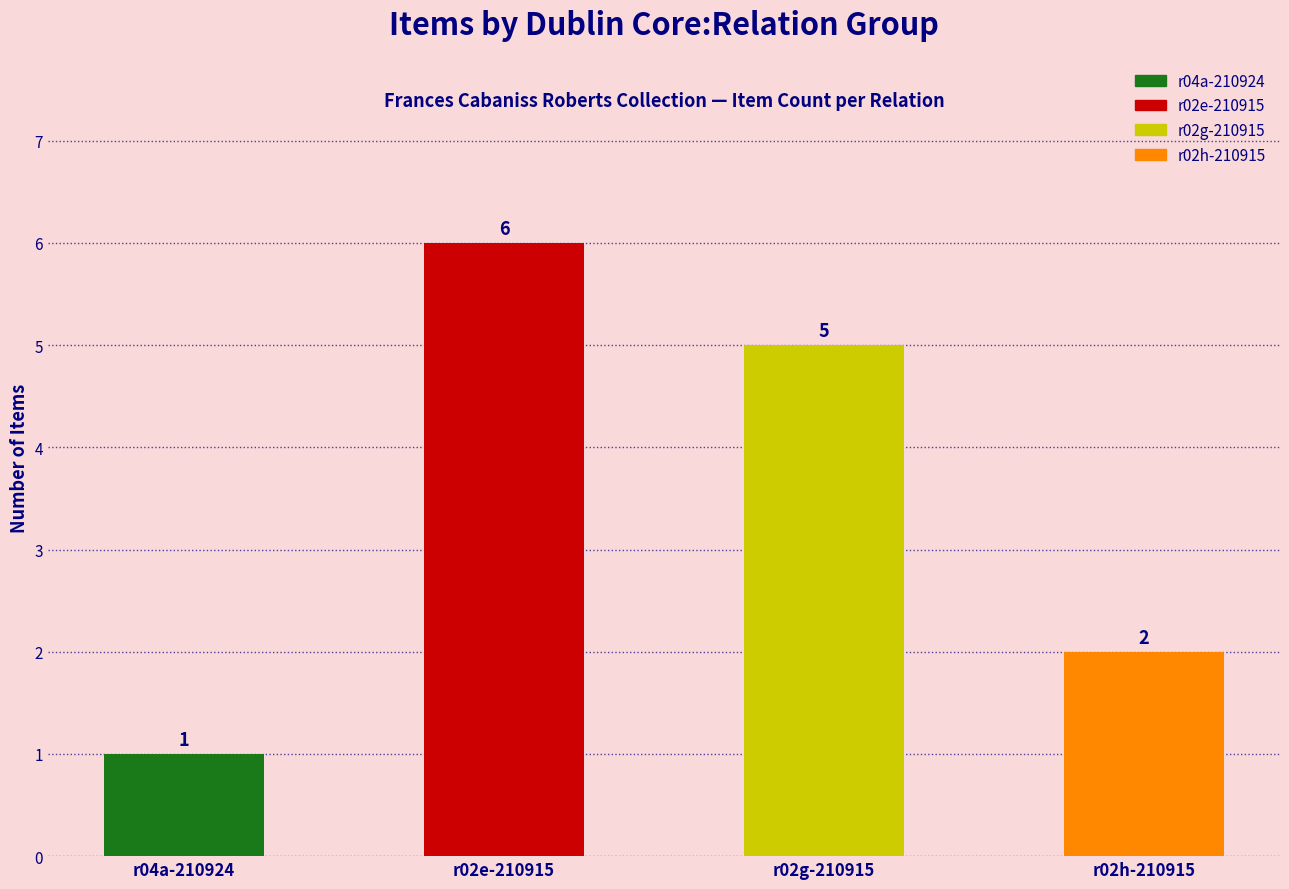

List the labels in order of value, largest first.

r02e-210915, r02g-210915, r02h-210915, r04a-210924